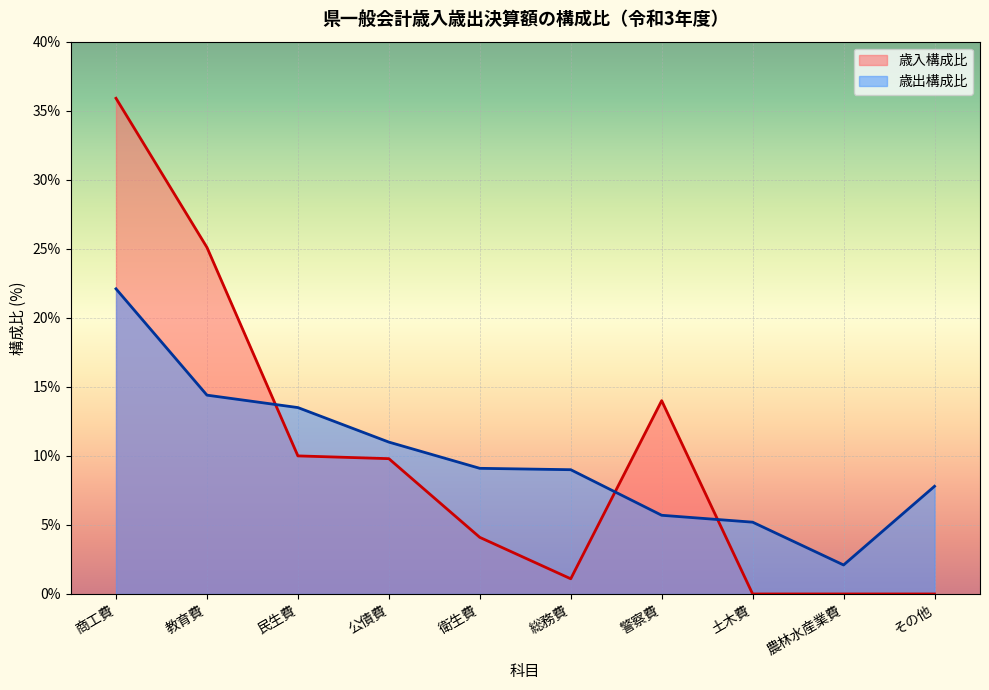

List the labels in order of value, smallest first.

農林水産業費, 土木費, 警察費, その他, 総務費, 衛生費, 公債費, 民生費, 教育費, 商工費